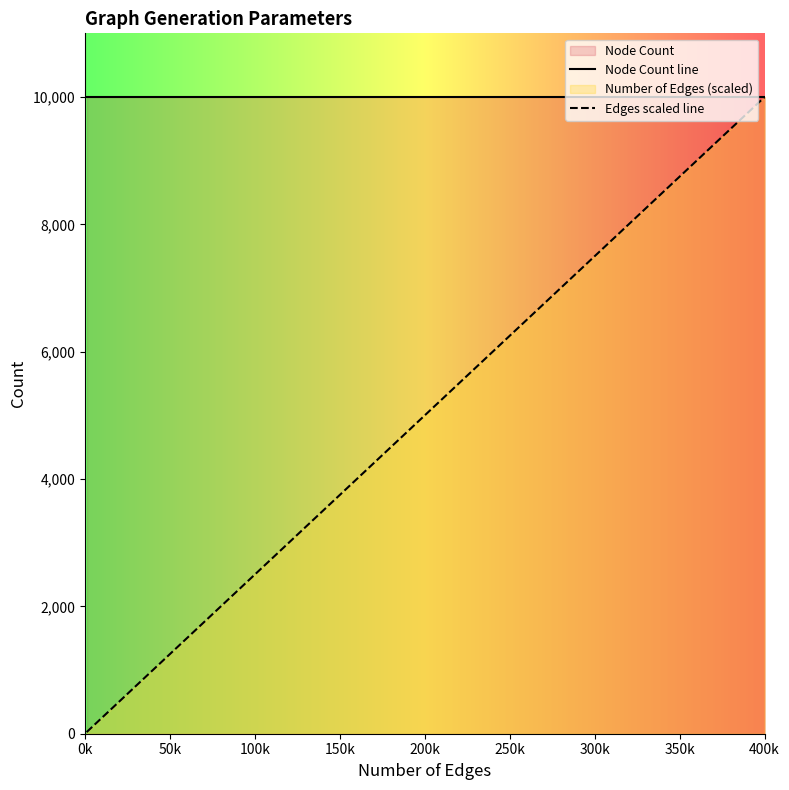

True or false: Edges scaled line and Node Count line intersect in this chart.

False